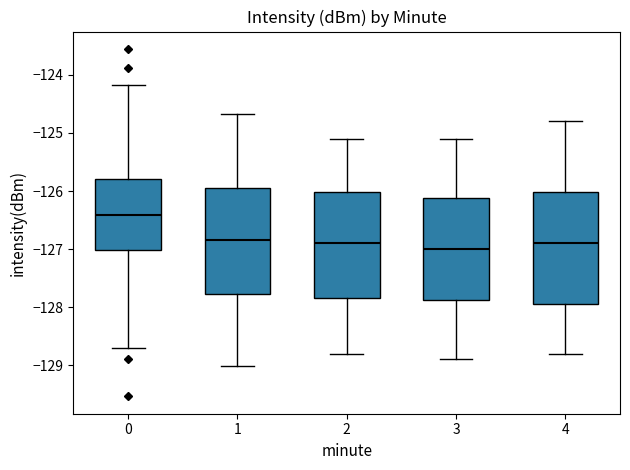

Reading left to right, transcribe this box plot: for each box, give where its median line is, the range the box spans, and where its two whiskers end, as read against the y-axis. The values are not printed on the chart, so give them approximately, as read against the axis.

0: median -126.4, box -127.0 to -125.8, whiskers -128.7 to -124.2
1: median -126.8, box -127.8 to -125.9, whiskers -129.0 to -124.7
2: median -126.9, box -127.8 to -126.0, whiskers -128.8 to -125.1
3: median -127.0, box -127.9 to -126.1, whiskers -128.9 to -125.1
4: median -126.9, box -127.9 to -126.0, whiskers -128.8 to -124.8